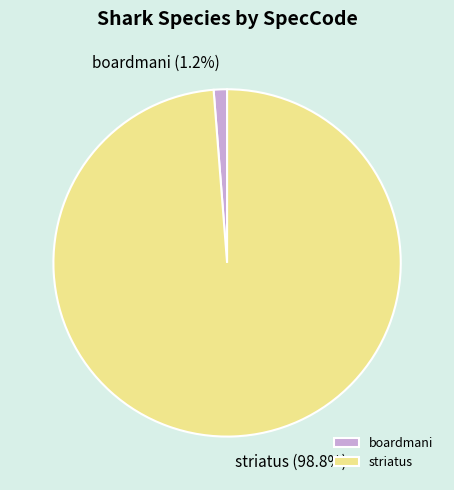

True or false: striatus accounts for 99% of the total.

True